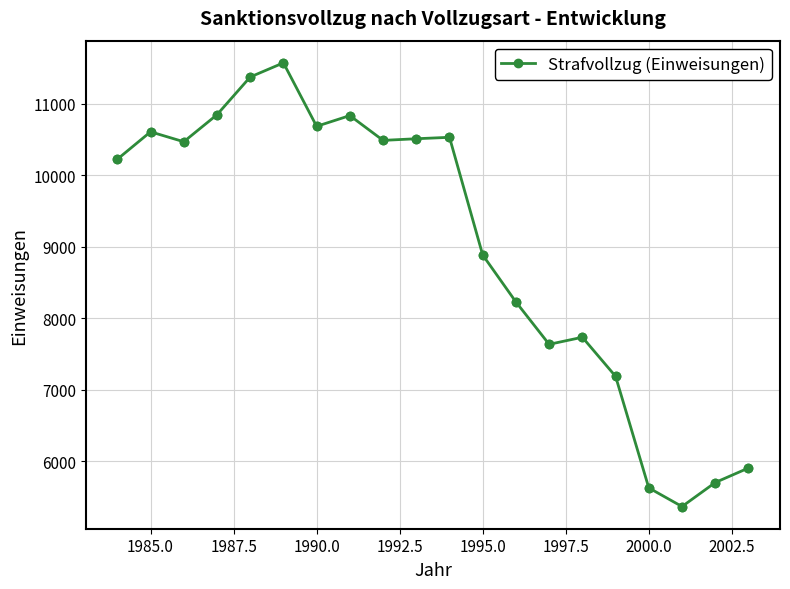

What is the value of the 18th point from the left?

5366